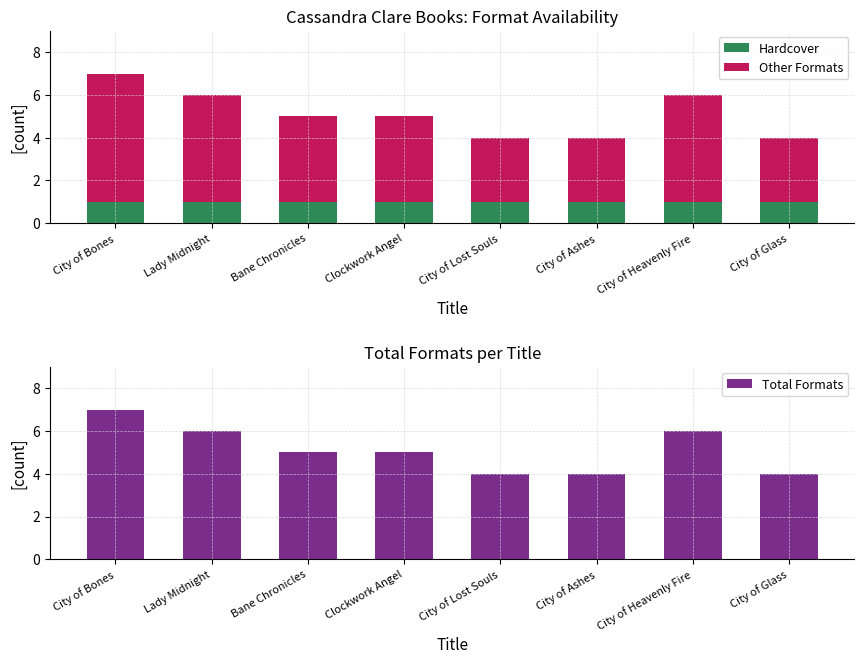

Rank the series by their maximum value, from highest to lowest.

Total Formats, Other Formats, Hardcover